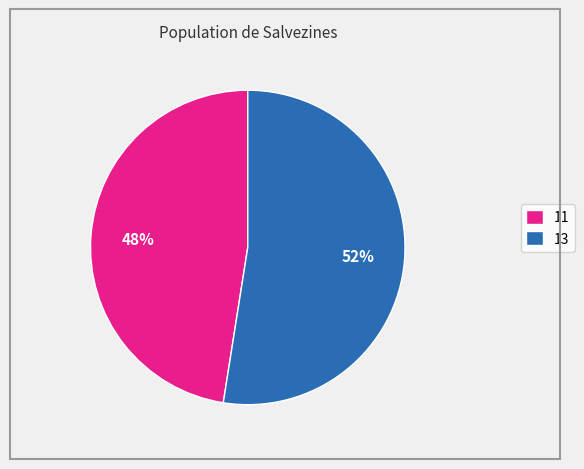

Does 11 account for over 50% of the chart?

No